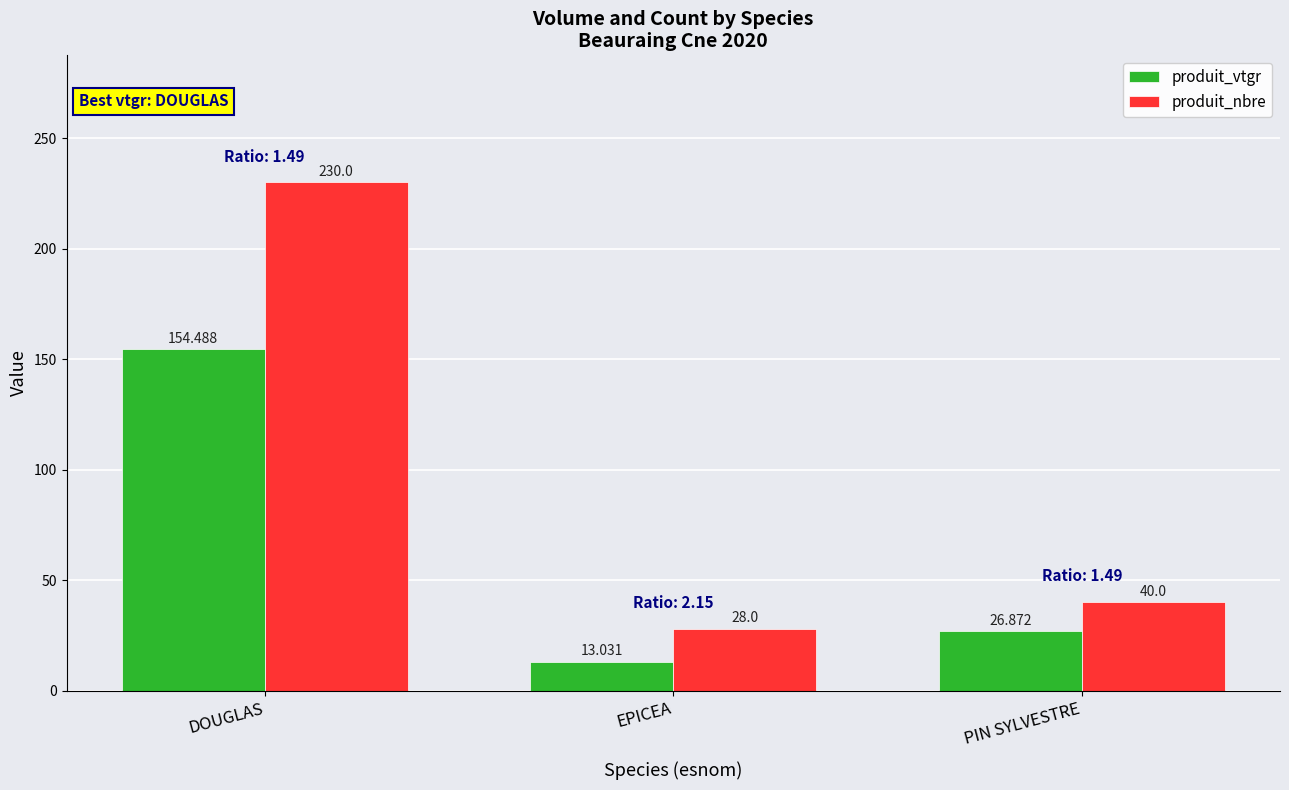

Which series has the widest spread of values?

produit_nbre